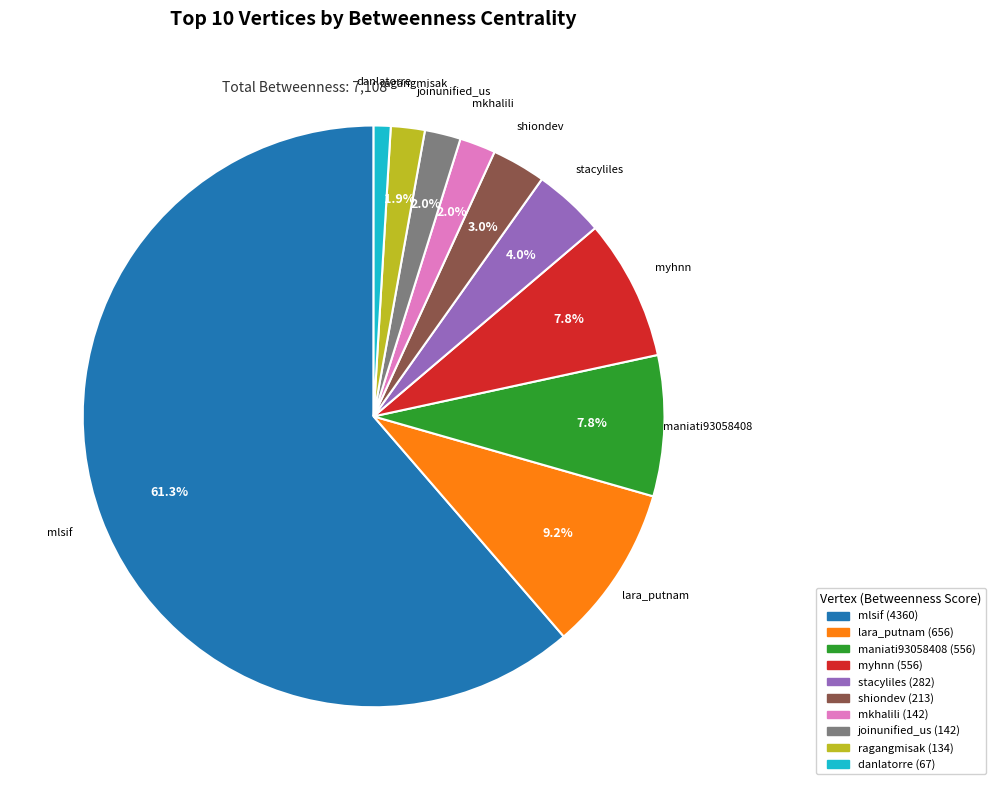

Count the number of slices in the pie.

10